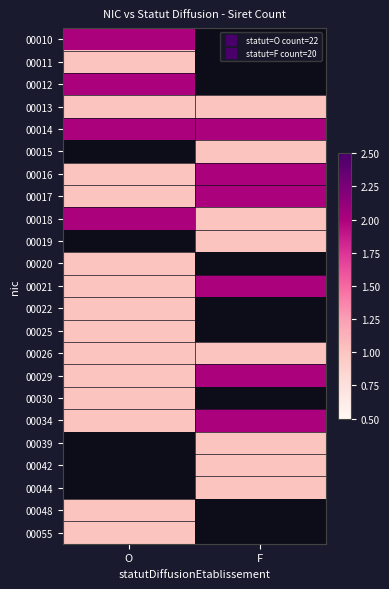

Which category has the lowest value across all series?

O